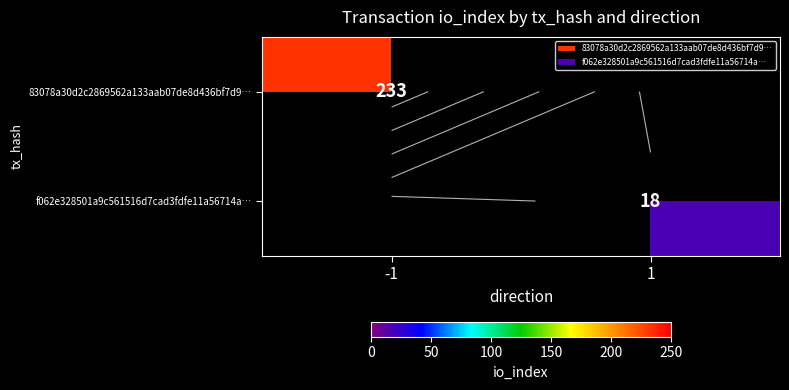

The f062e328501a9c561516d7cad3fdfe11a56714a… series shows 18.0 at 1. True or false?

True